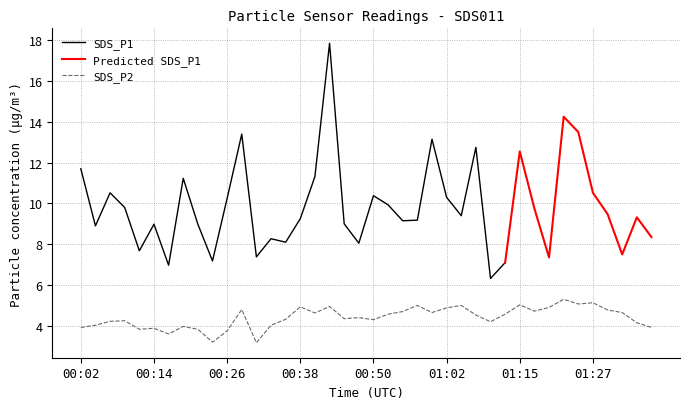

Does the chart have visible grid lines?

Yes